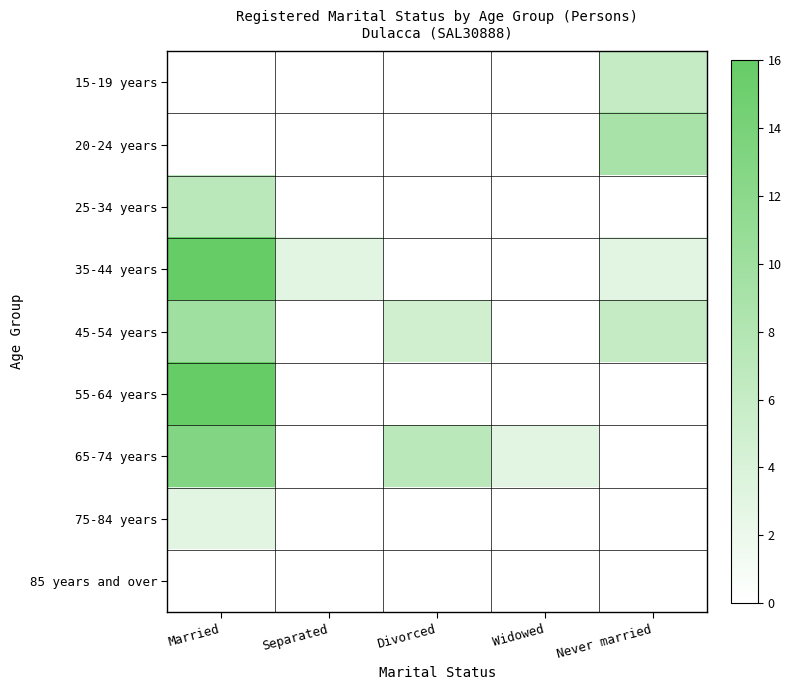

Which series changed the most between Separated and Widowed?

35-44 years